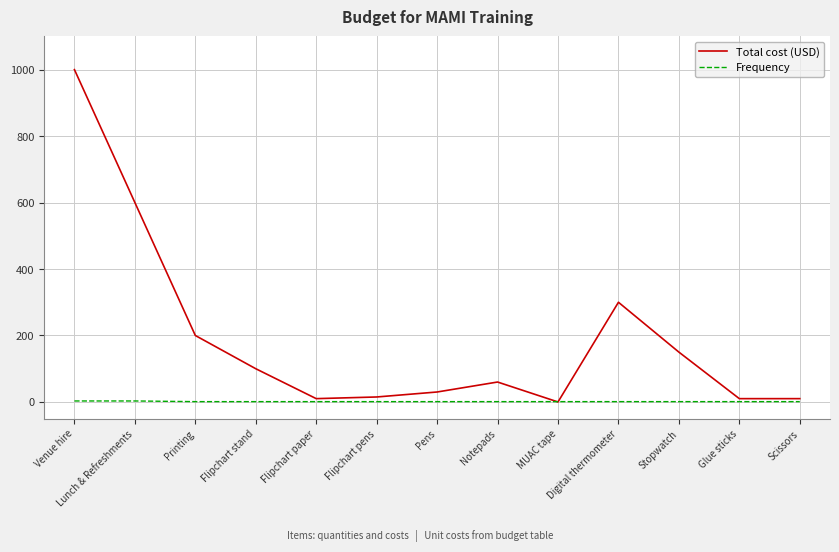

List the series in order of their overall mean, highest first.

Total cost (USD), Frequency